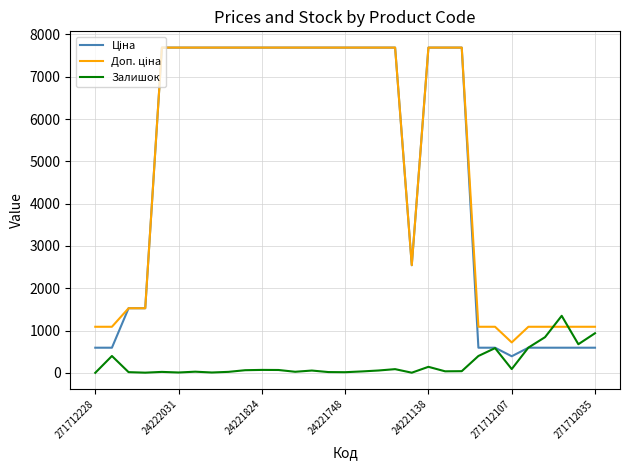

What is the average value of the Залишок series?

215.5